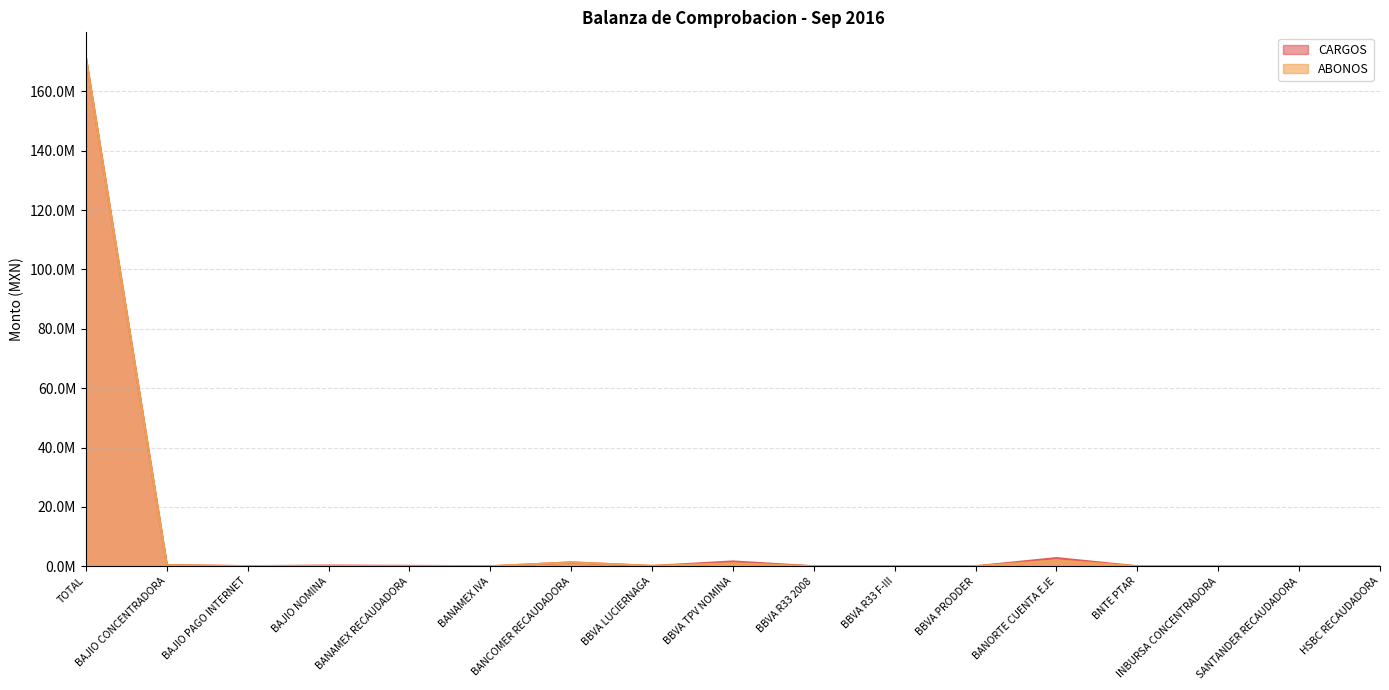

Which series has the largest total across all categories?

CARGOS